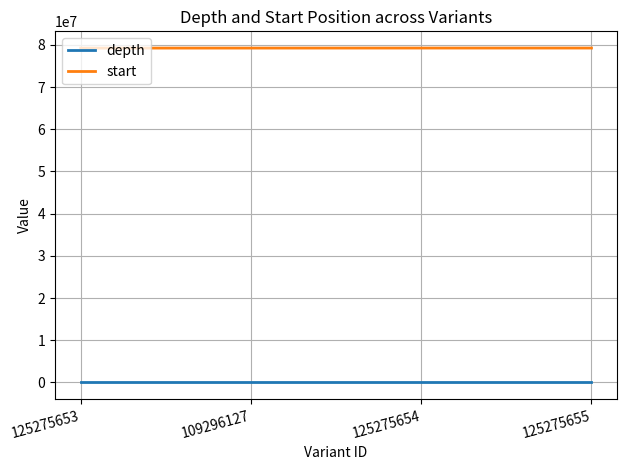

Read the depth value at 125275653.

7